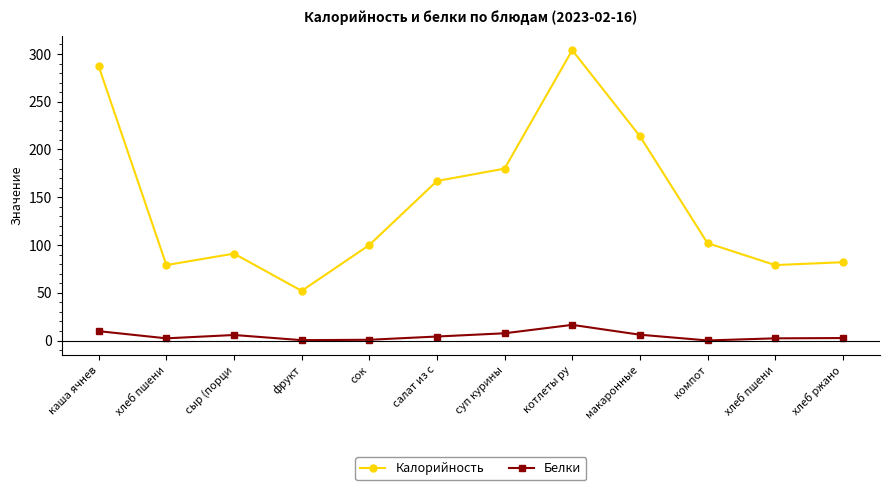

What is the label of the 12th point from the right?

каша ячнев